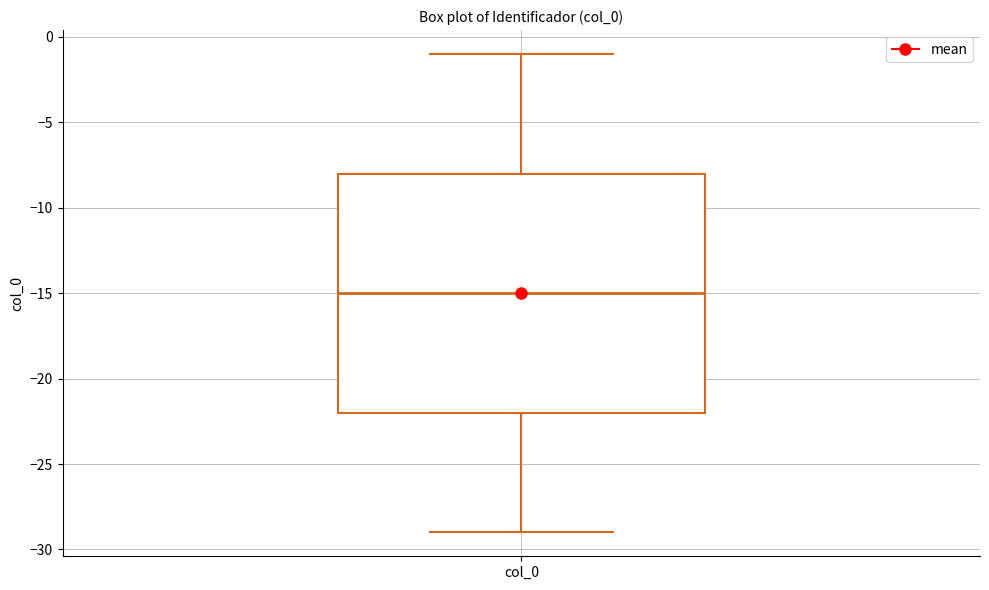

Read this box plot against the y-axis: the position of the median line, the range covered by the box, and the ends of both whiskers. The values are not printed on the chart, so give them approximately, as read against the axis.

median -15, box -22 to -8, whiskers -29 to -1